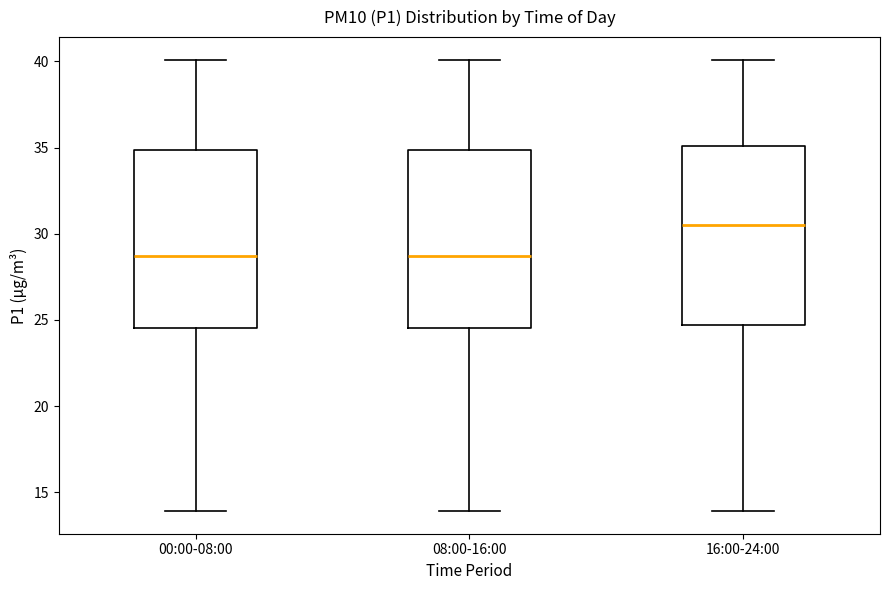

Where is the upper edge of the box for 00:00-08:00 on the y-axis? The values are not printed on the chart, so give them approximately, as read against the axis.

35.0